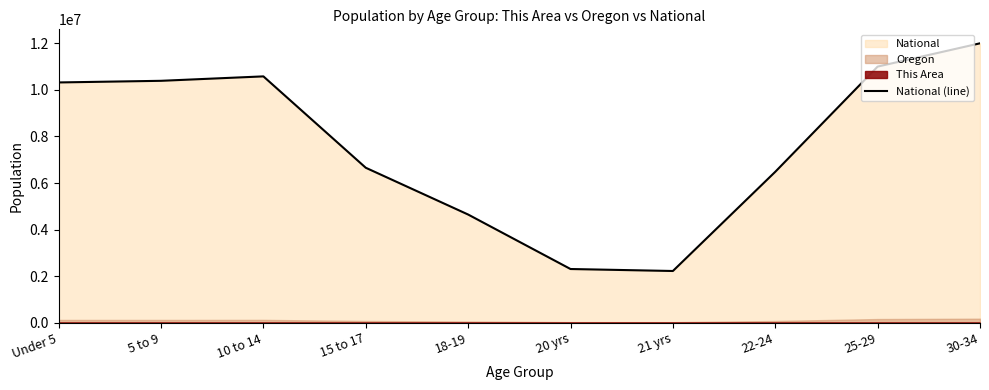

Rank the categories by value from highest to lowest.

30-34, 25-29, 10 to 14, 5 to 9, Under 5, 15 to 17, 22-24, 18-19, 20 yrs, 21 yrs